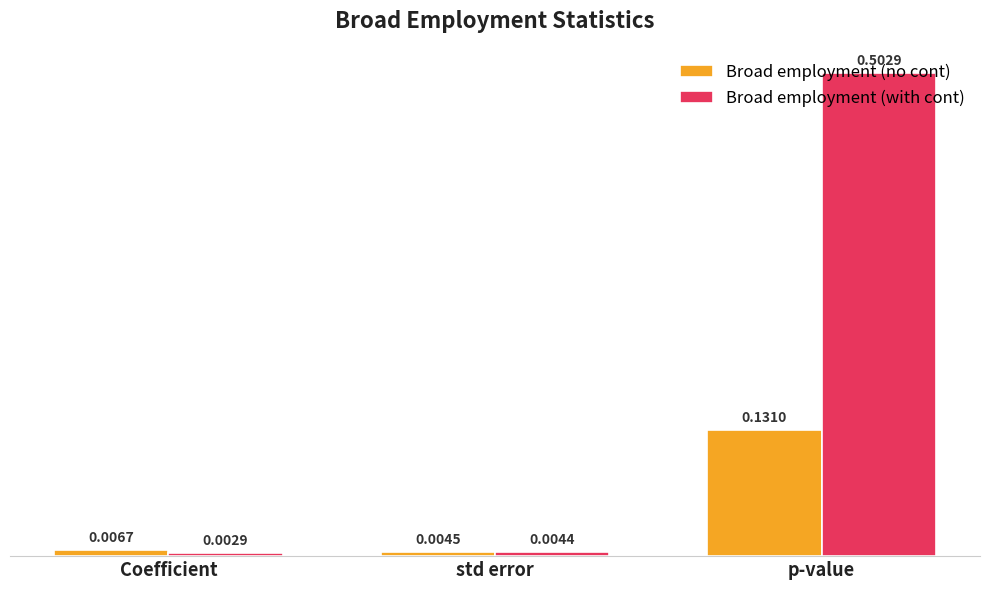

Is the value of Broad employment (no cont) at Coefficient greater than the value of Broad employment (with cont) at Coefficient?

Yes